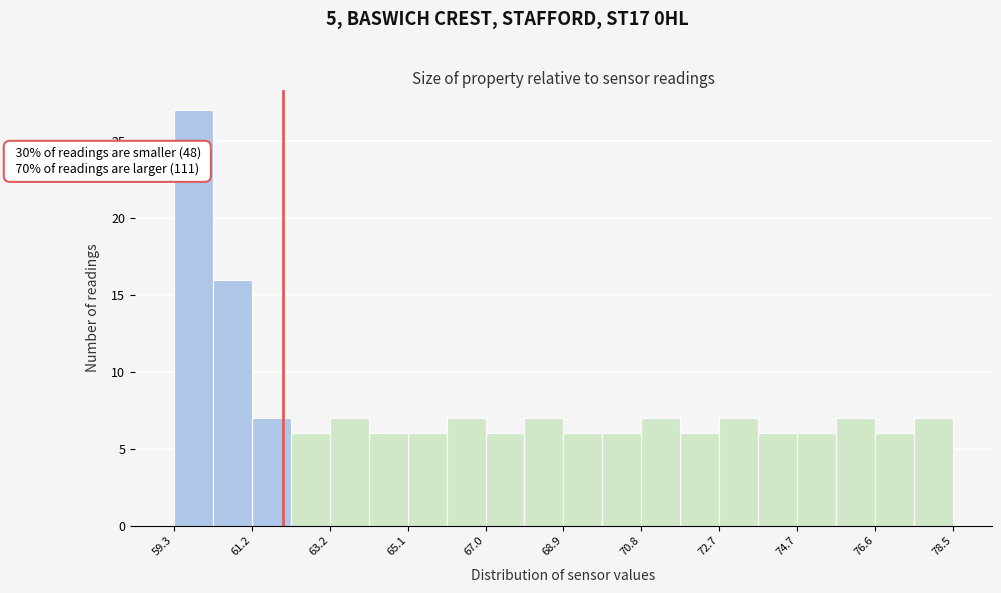

Over which range of the x-axis is the bar tallest?

59.4 to 60.2